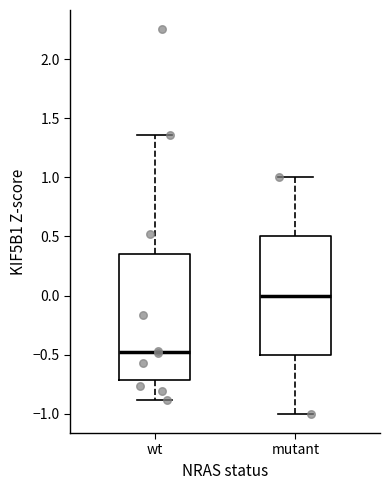

Reading left to right, read every box against the y-axis: the position of its median line, the range the box covers, and the ends of its whiskers. The values are not printed on the chart, so give them approximately, as read against the axis.

wt: median -0.45, box -0.70 to 0.35, whiskers -0.90 to 1.35
mutant: median 0.00, box -0.50 to 0.50, whiskers -1.00 to 1.00